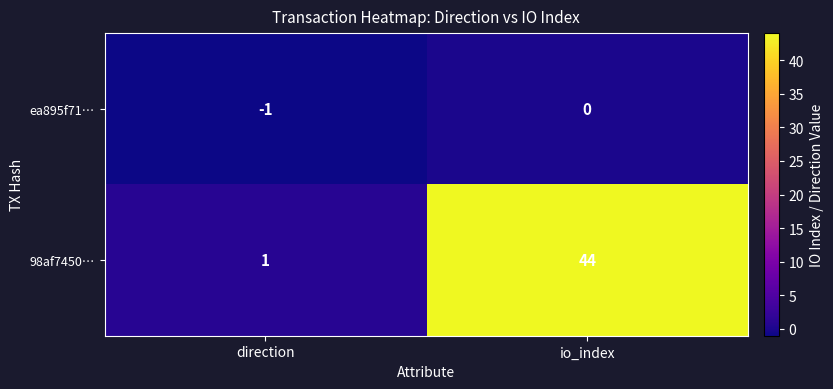

At how many categories does at least one series exceed 7?

1